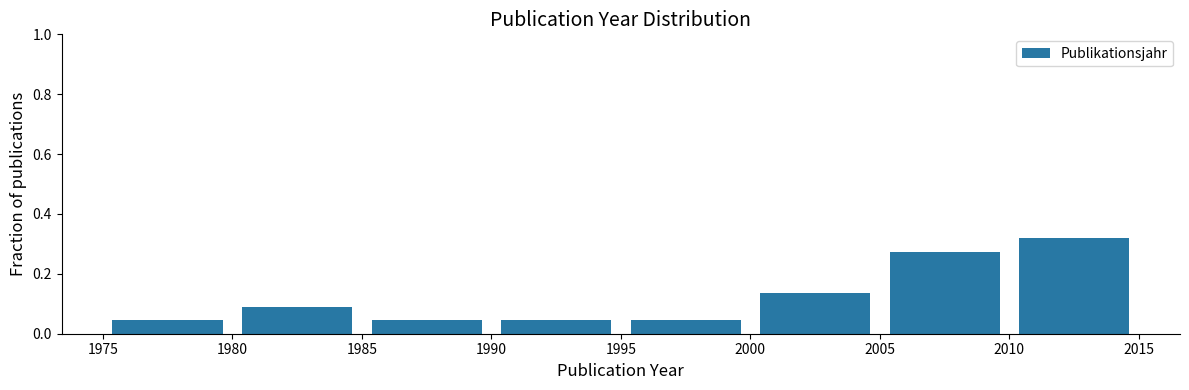

How tall is the bar that spans 1975 to 1980 on the x-axis? The values are not printed on the chart, so give them approximately, as read against the axis.

0.04